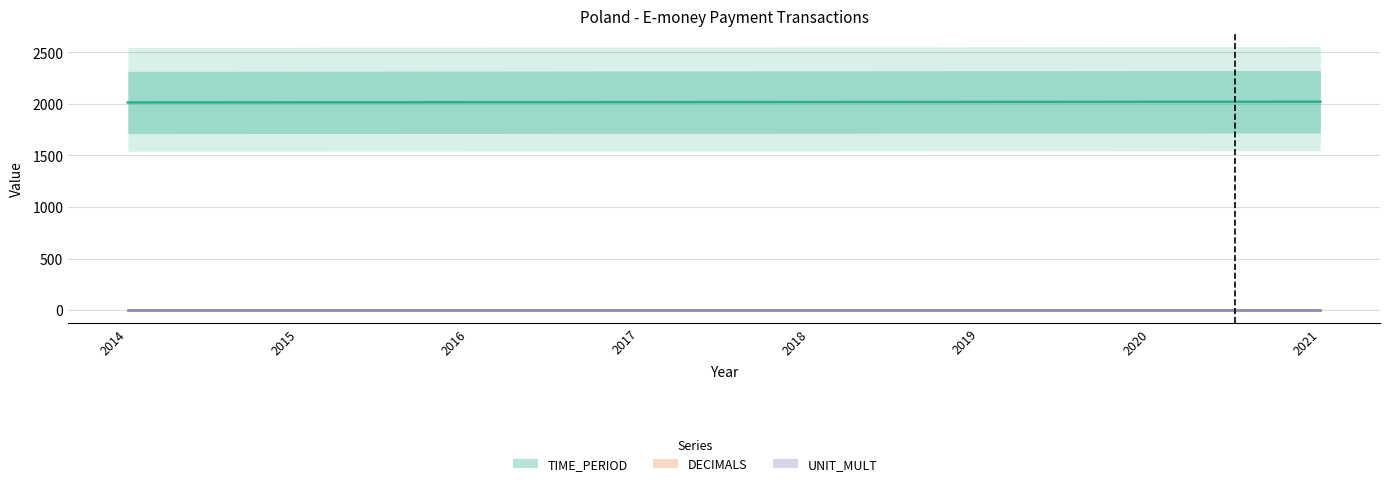

What is the sum of all TIME_PERIOD values?

16140